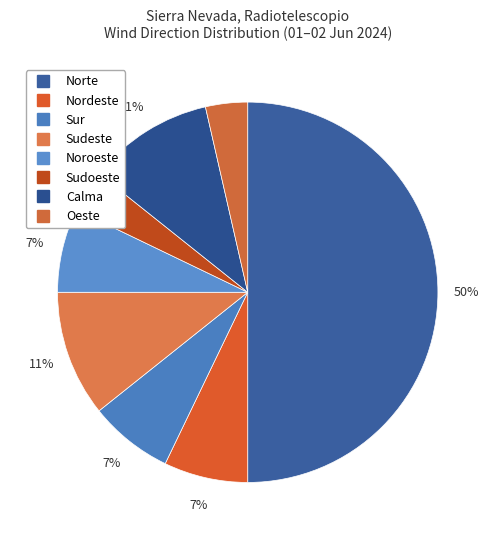

To the nearest percent, what is the average slice percentage?

12%